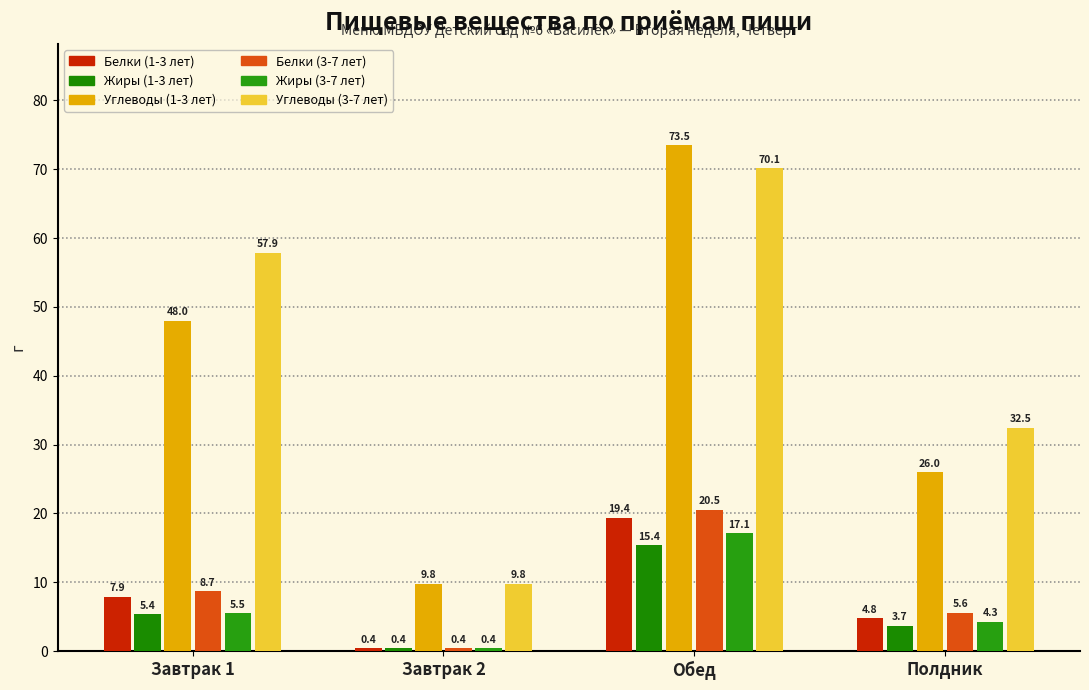

How many categories are shown in the chart?

4